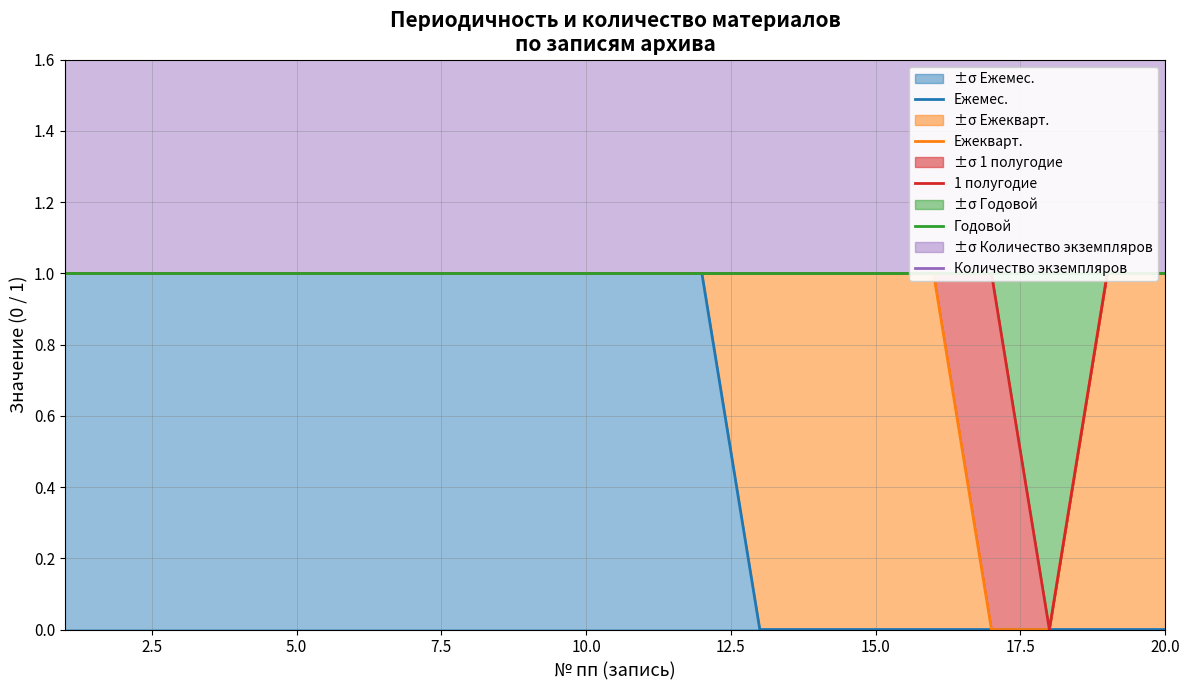

Reading left to right, transcribe all the data shown in this chart.

Ежемес.: 1	1	1	1	1	1	1	1	1	1	1	1	0	0	0	0	0	0	0	0
Ежеквapт.: 1	1	1	1	1	1	1	1	1	1	1	1	1	1	1	1	0	0	1	1
1 полугодие: 1	1	1	1	1	1	1	1	1	1	1	1	1	1	1	1	1	0	1	1
Годовой: 1	1	1	1	1	1	1	1	1	1	1	1	1	1	1	1	1	1	1	1
Количество экземпляров: 2	2	2	2	2	2	2	2	2	2	2	2	2	2	2	2	2	2	2	2